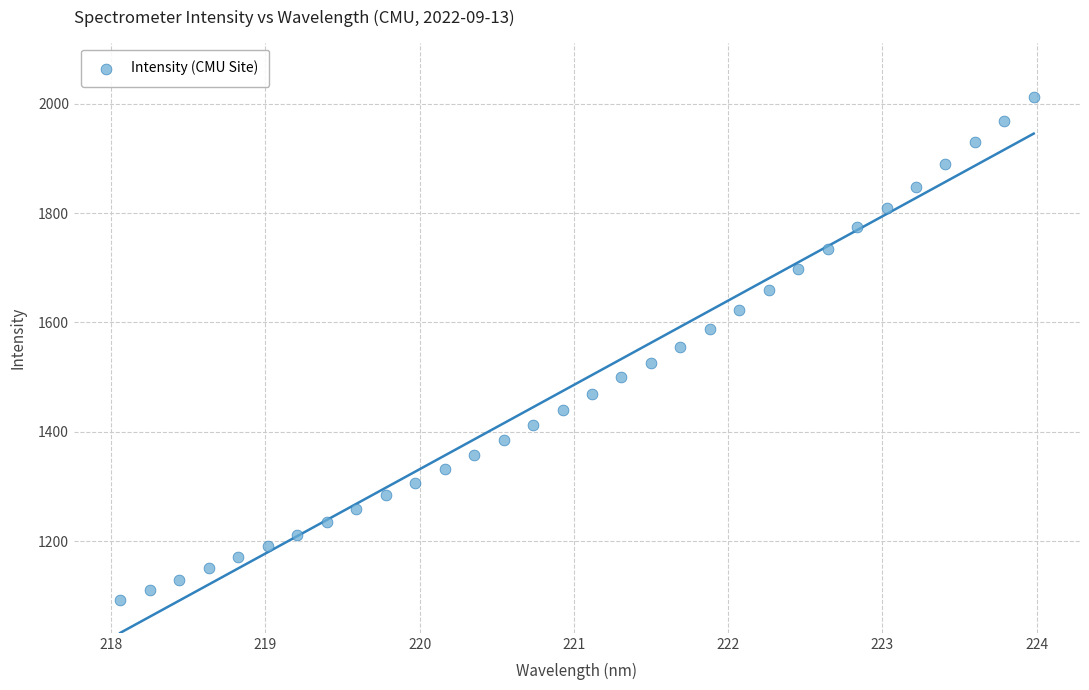

What is the range of X values (max minus min)?

5.9